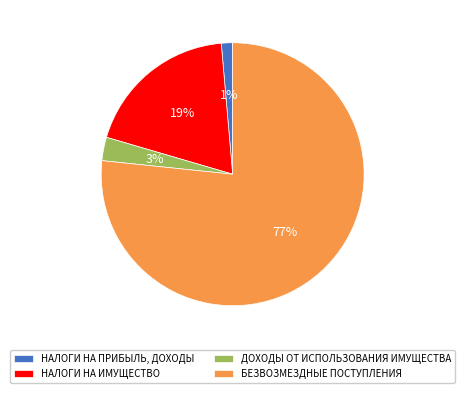

Do БЕЗВОЗМЕЗДНЫЕ ПОСТУПЛЕНИЯ and ДОХОДЫ ОТ ИСПОЛЬЗОВАНИЯ ИМУЩЕСТВА together represent more than half of the pie?

Yes